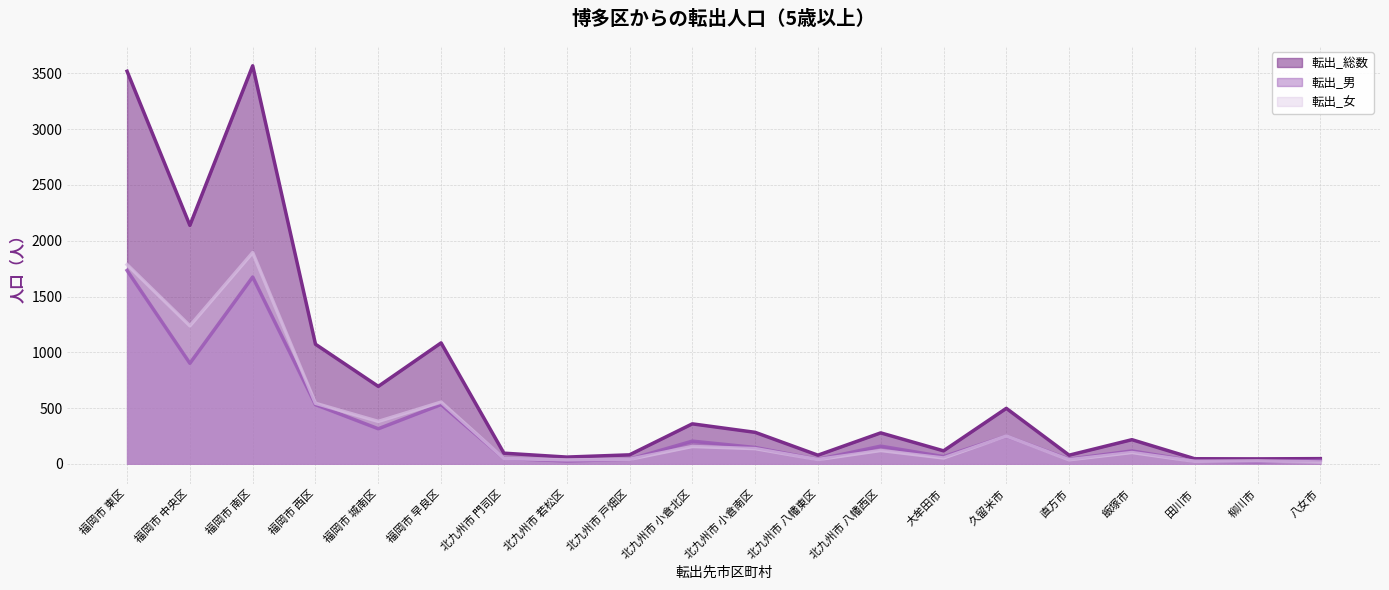

Rank the categories by 転出_男 value from highest to lowest.

福岡市 東区, 福岡市 南区, 福岡市 中央区, 福岡市 早良区, 福岡市 西区, 福岡市 城南区, 久留米市, 北九州市 小倉北区, 北九州市 八幡西区, 北九州市 小倉南区, 飯塚市, 大牟田市, 北九州市 門司区, 直方市, 北九州市 戸畑区, 北九州市 八幡東区, 八女市, 北九州市 若松区, 田川市, 柳川市